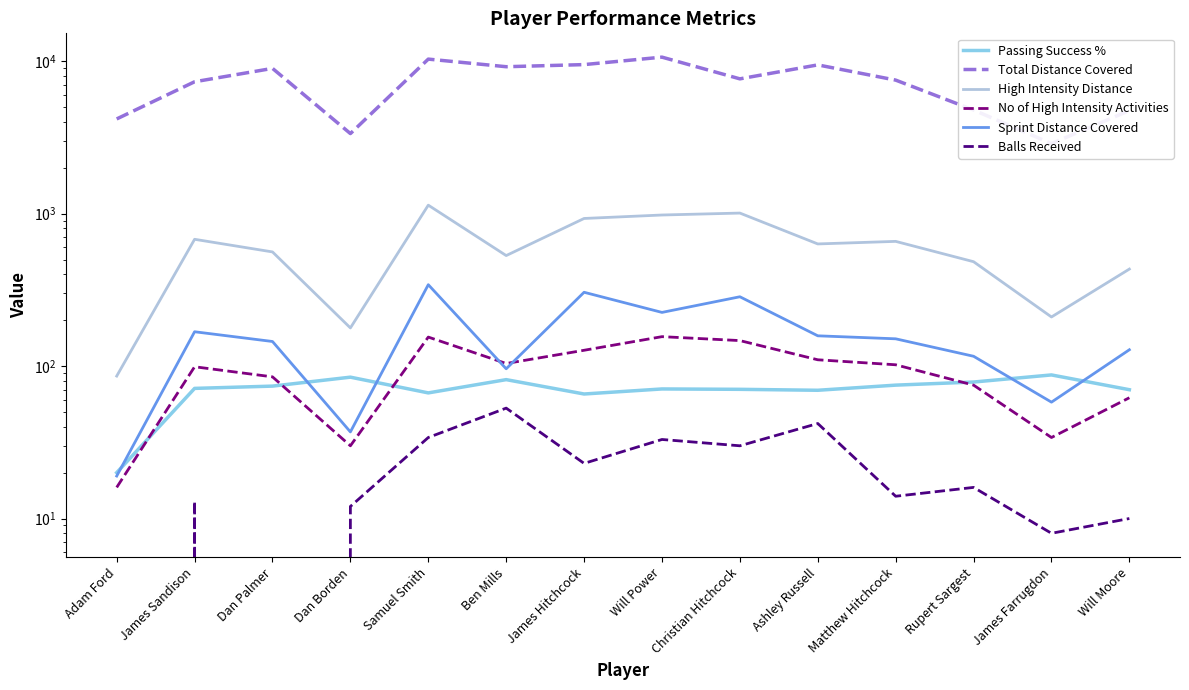

Does the chart display data point markers on the line(s)?

No